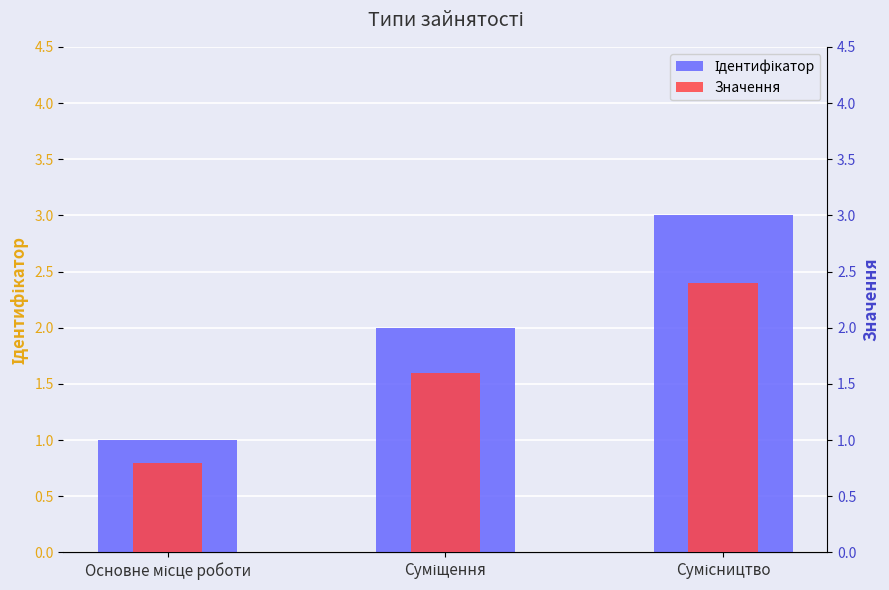

Which series has the largest range (max minus min)?

Ідентифікатор